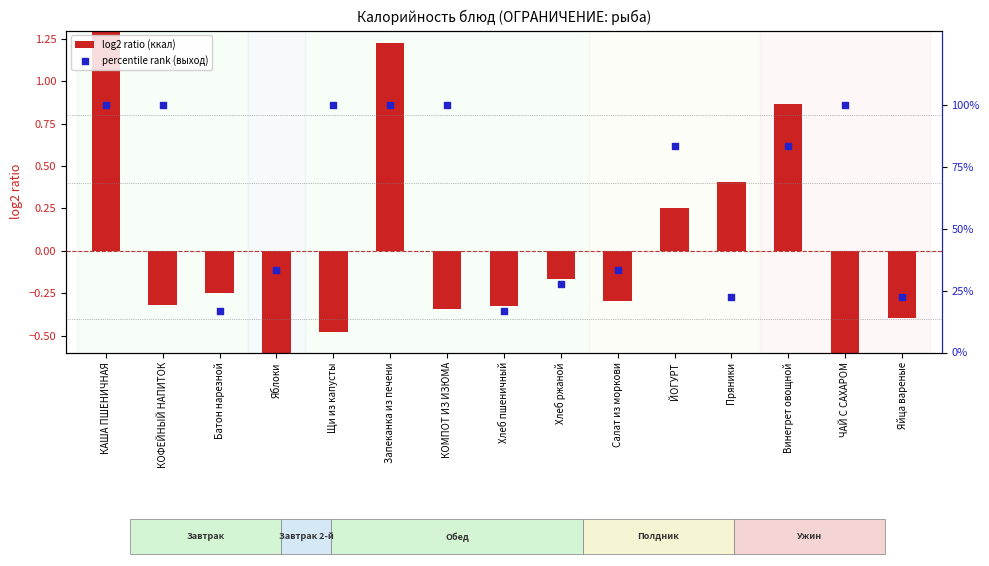

Which series has the widest spread of Y values?

percentile rank (выход)